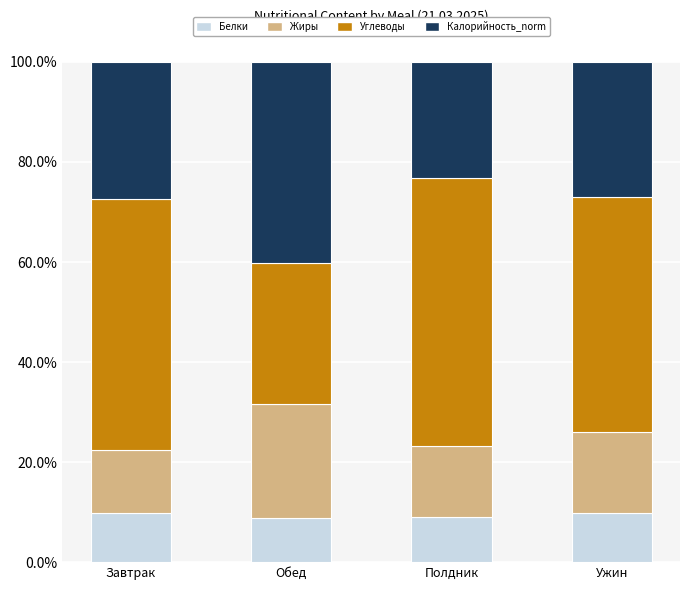

What is the average value of the Белки series?

9.3